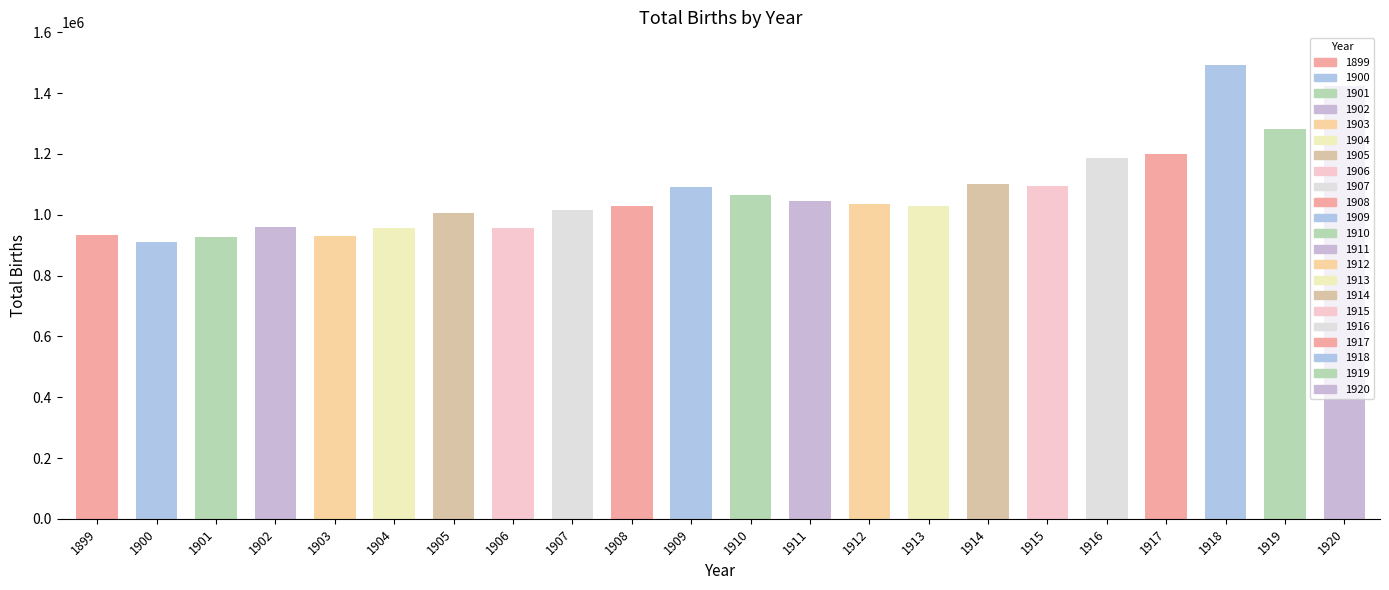

Are the bars grouped side by side (vs. stacked)?

No